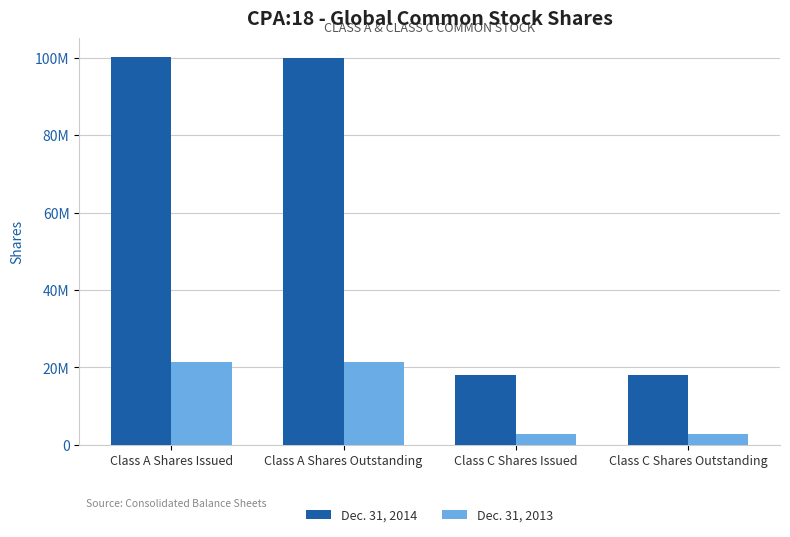

Where does the Dec. 31, 2014 series first go above 99924009?

Class A Shares Issued